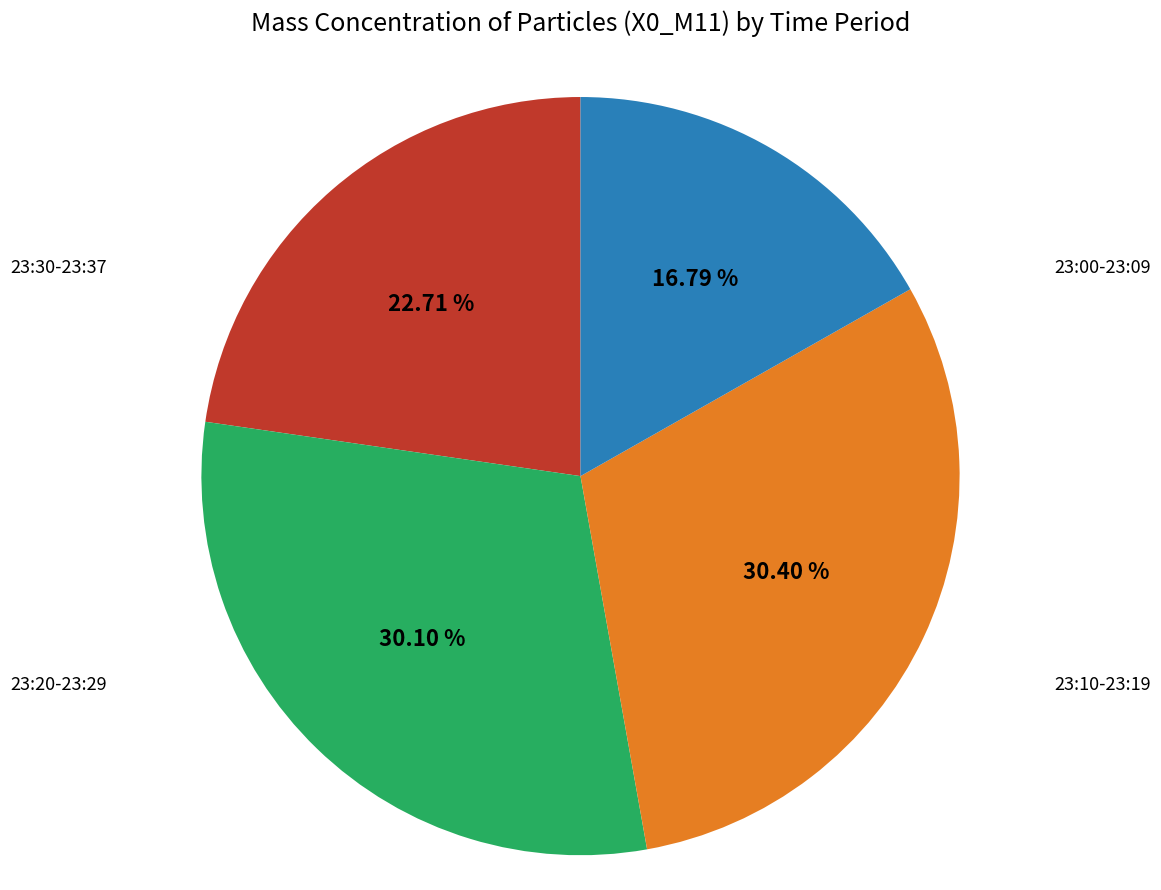

Is there a majority slice in this chart?

No